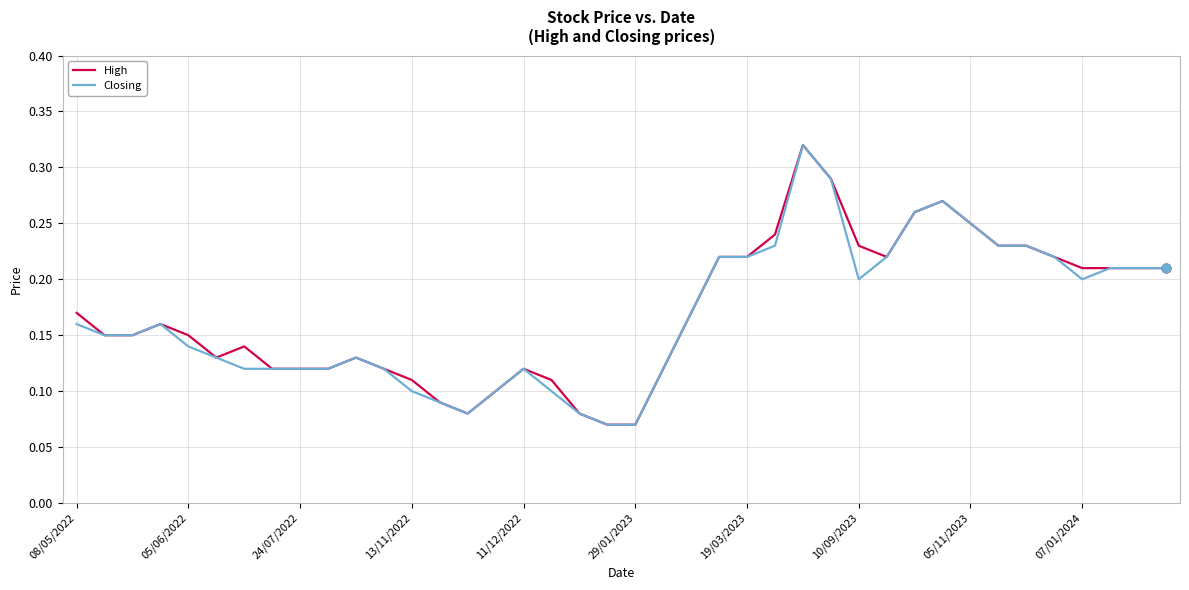

How many lines are shown in the chart?

2